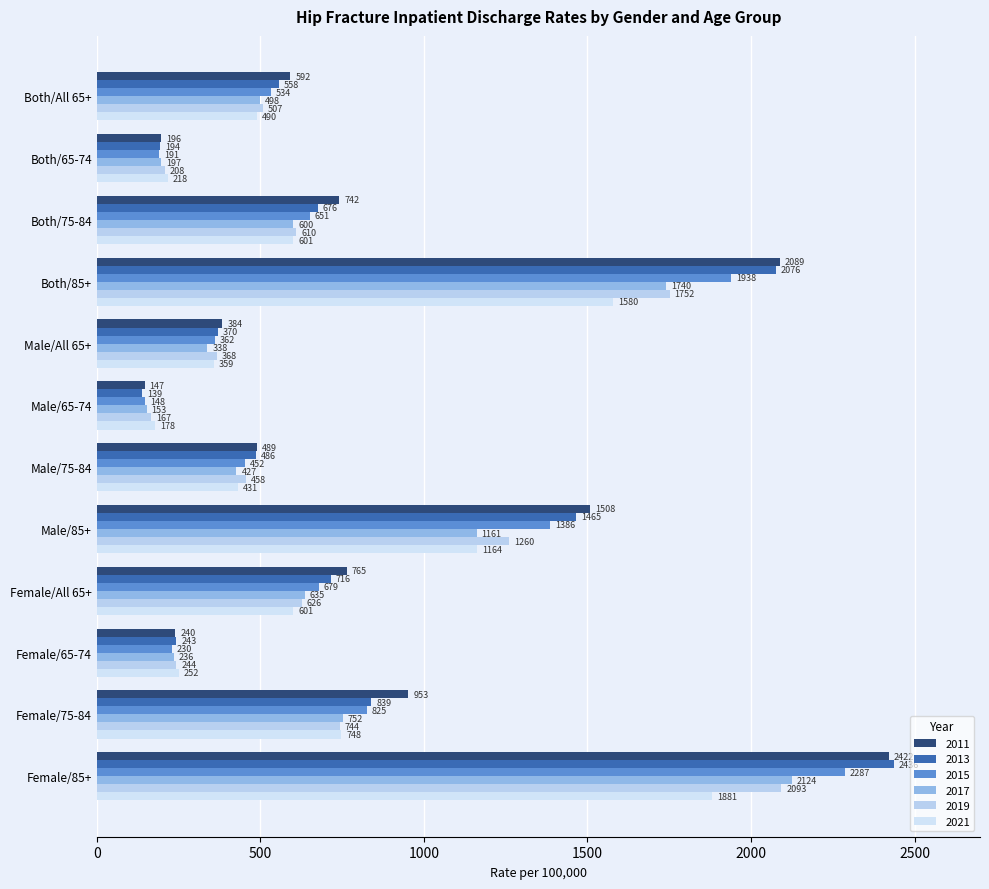

Count the number of data series in this chart.

6